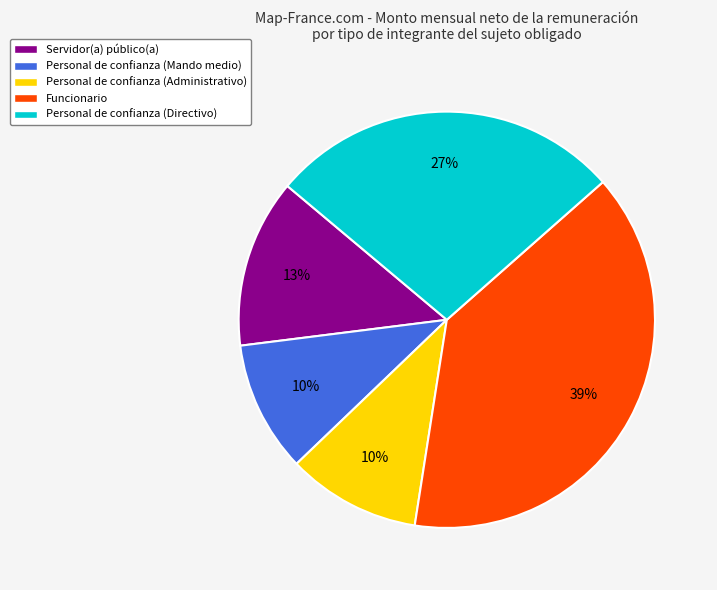

Combined, do Personal de confianza (Directivo) and Personal de confianza (Administrativo) account for over 50%?

No